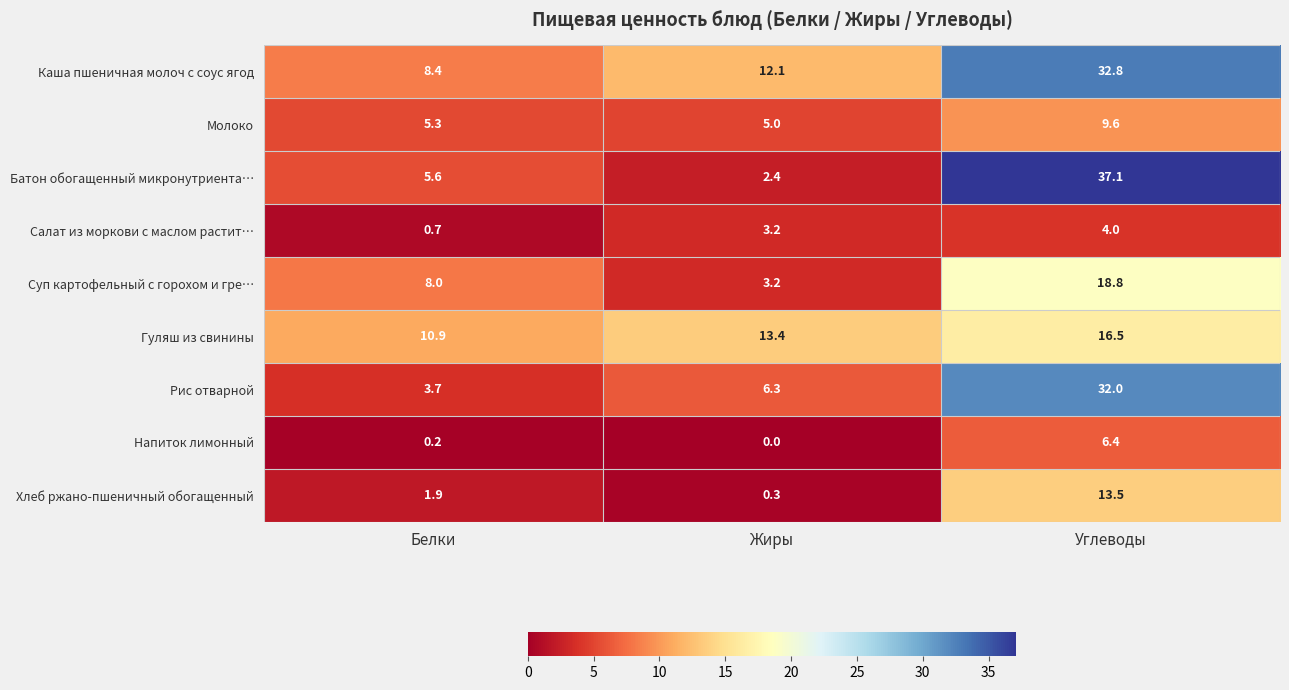

Rank the categories by Рис отварной value from lowest to highest.

Белки, Жиры, Углеводы